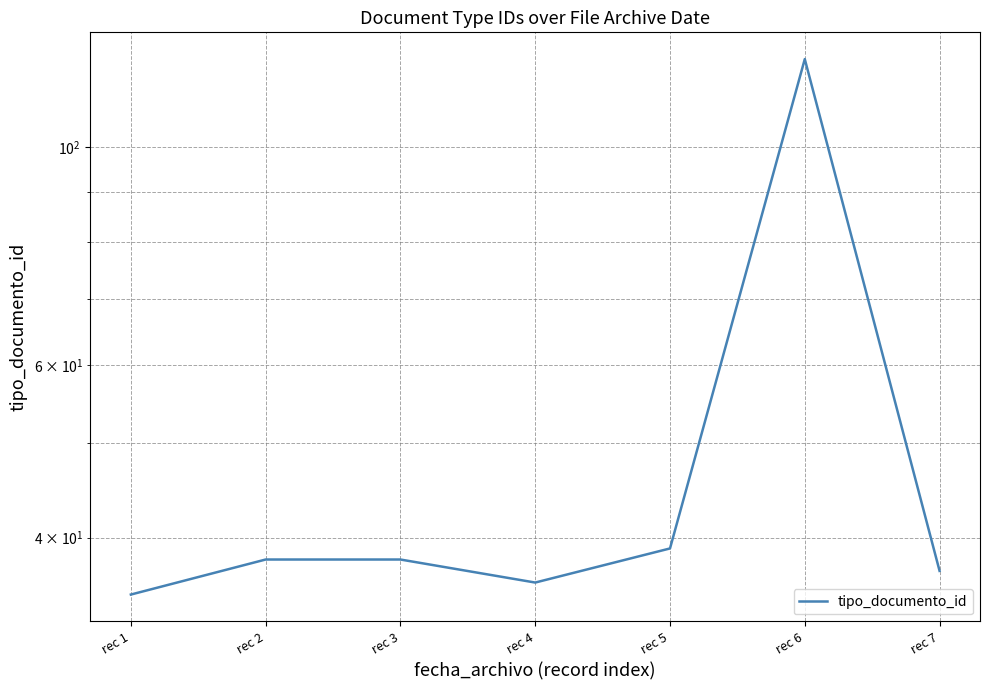

Approximately how many times larger is the value at rec 2 compared to rec 4?

1.1